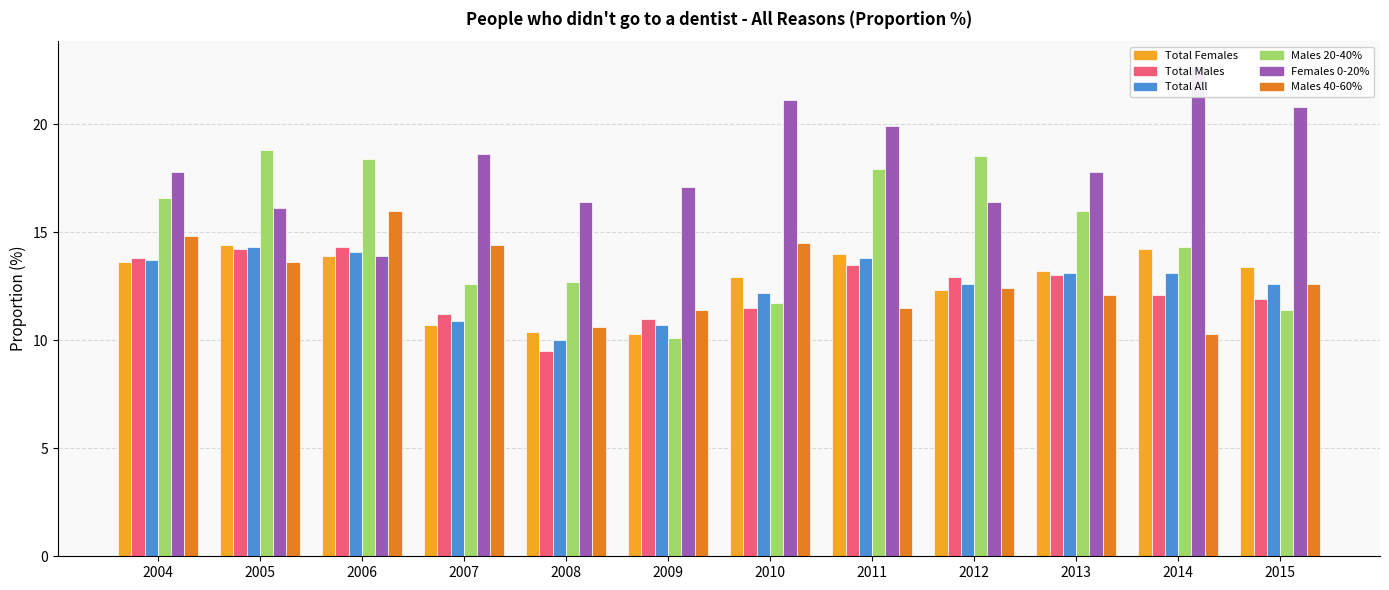

Reading left to right, transcribe all the data shown in this chart.

Total_Females: 13.6	14.4	13.9	10.7	10.4	10.3	12.9	14.0	12.3	13.2	14.2	13.4
Total_Males: 13.8	14.2	14.3	11.2	9.5	11.0	11.5	13.5	12.9	13.0	12.1	11.9
Total_All: 13.7	14.3	14.1	10.9	10.0	10.7	12.2	13.8	12.6	13.1	13.1	12.6
Males_20_40: 16.6	18.8	18.4	12.6	12.7	10.1	11.7	17.9	18.5	16.0	14.3	11.4
Females_0_20: 17.8	16.1	13.9	18.6	16.4	17.1	21.1	19.9	16.4	17.8	22.7	20.8
Males_40_60: 14.8	13.6	16.0	14.4	10.6	11.4	14.5	11.5	12.4	12.1	10.3	12.6